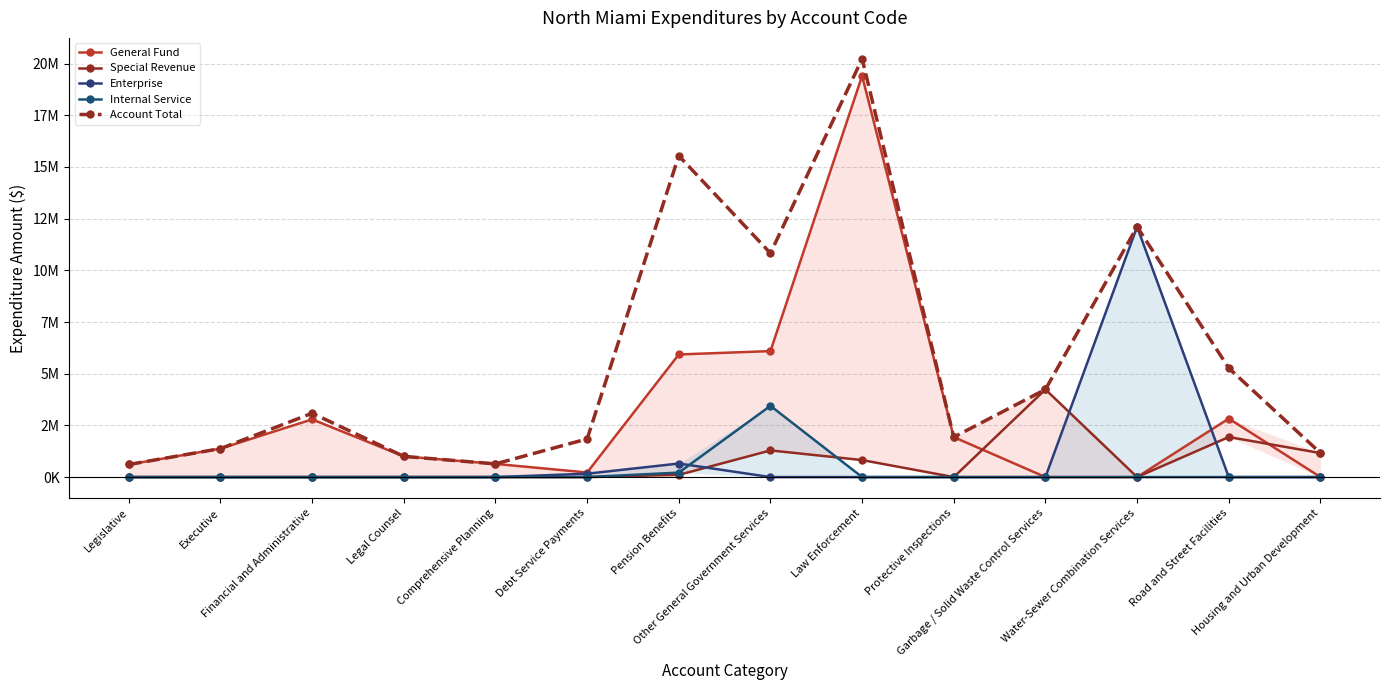

True or false: General Fund and Account Total cross at least once.

False